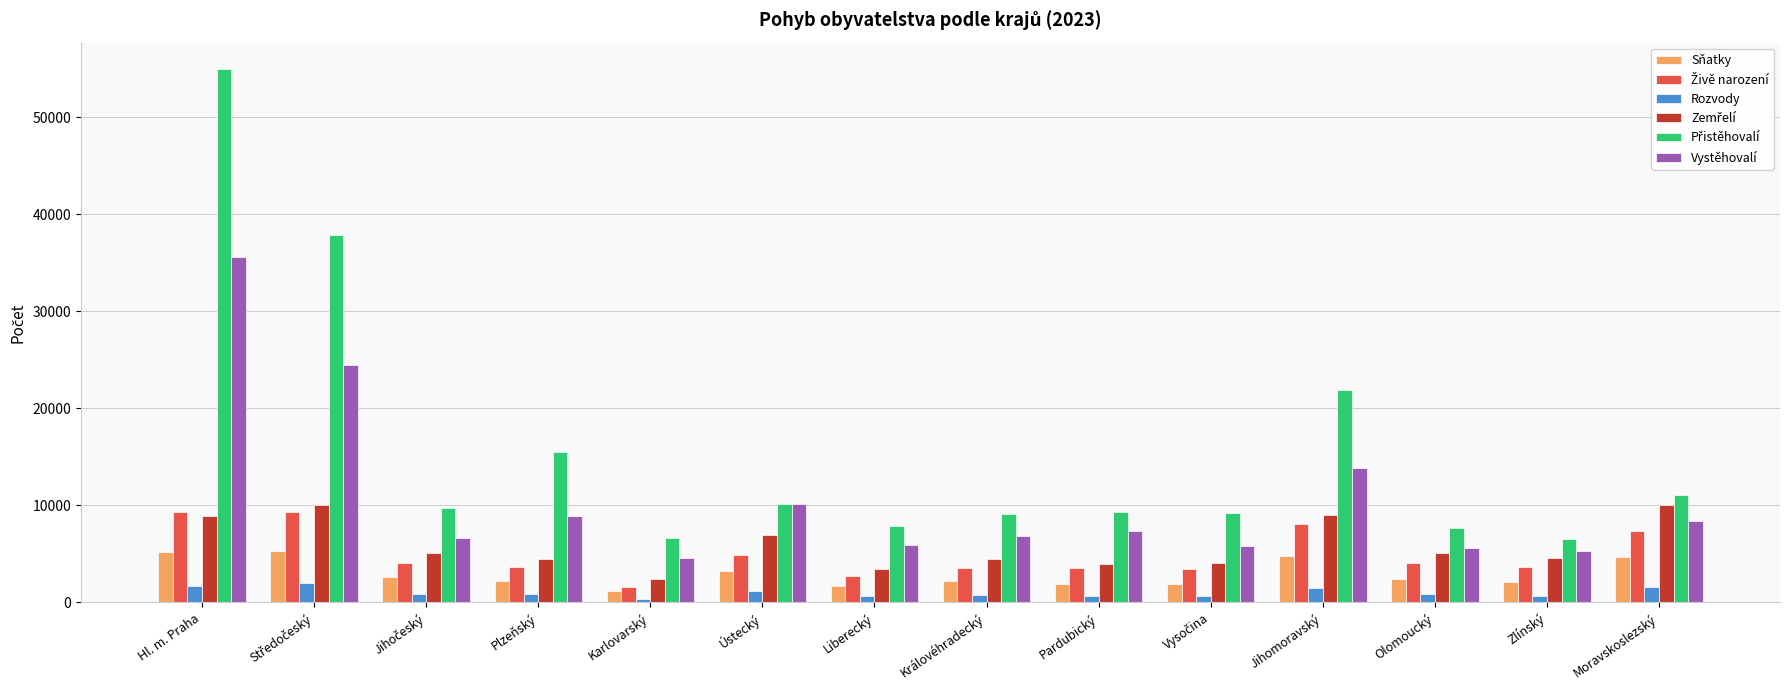

The Vystěhovalí series shows 10108 at Ústecký. True or false?

True